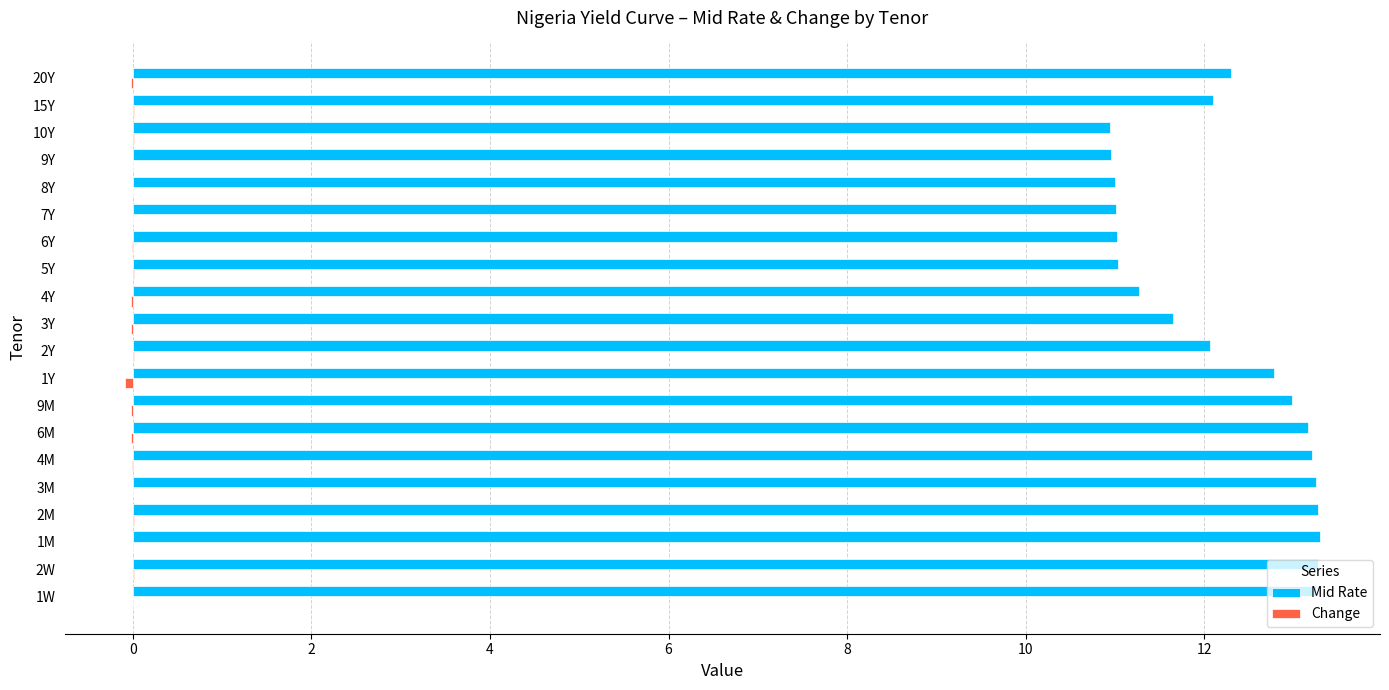

How many categories are shown in the chart?

20